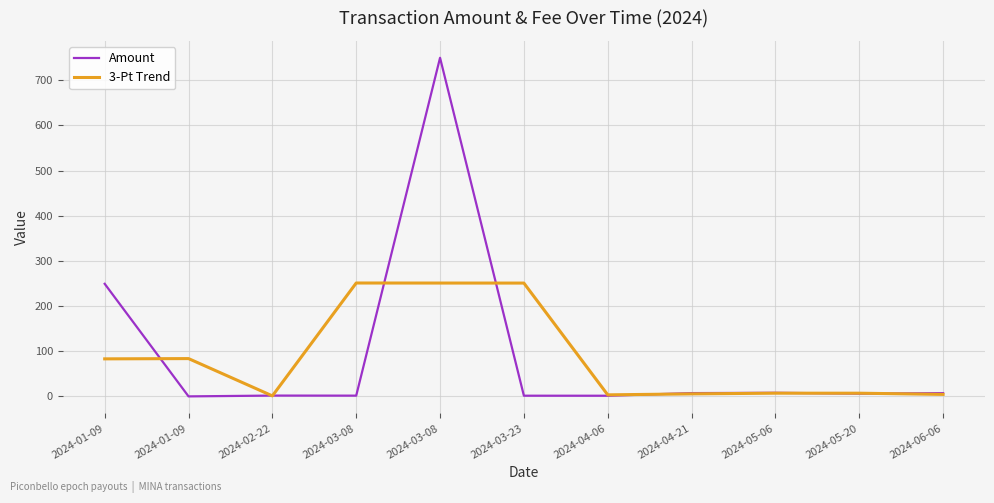

What is the value of the Amount point at the 4th from the left?

1.6